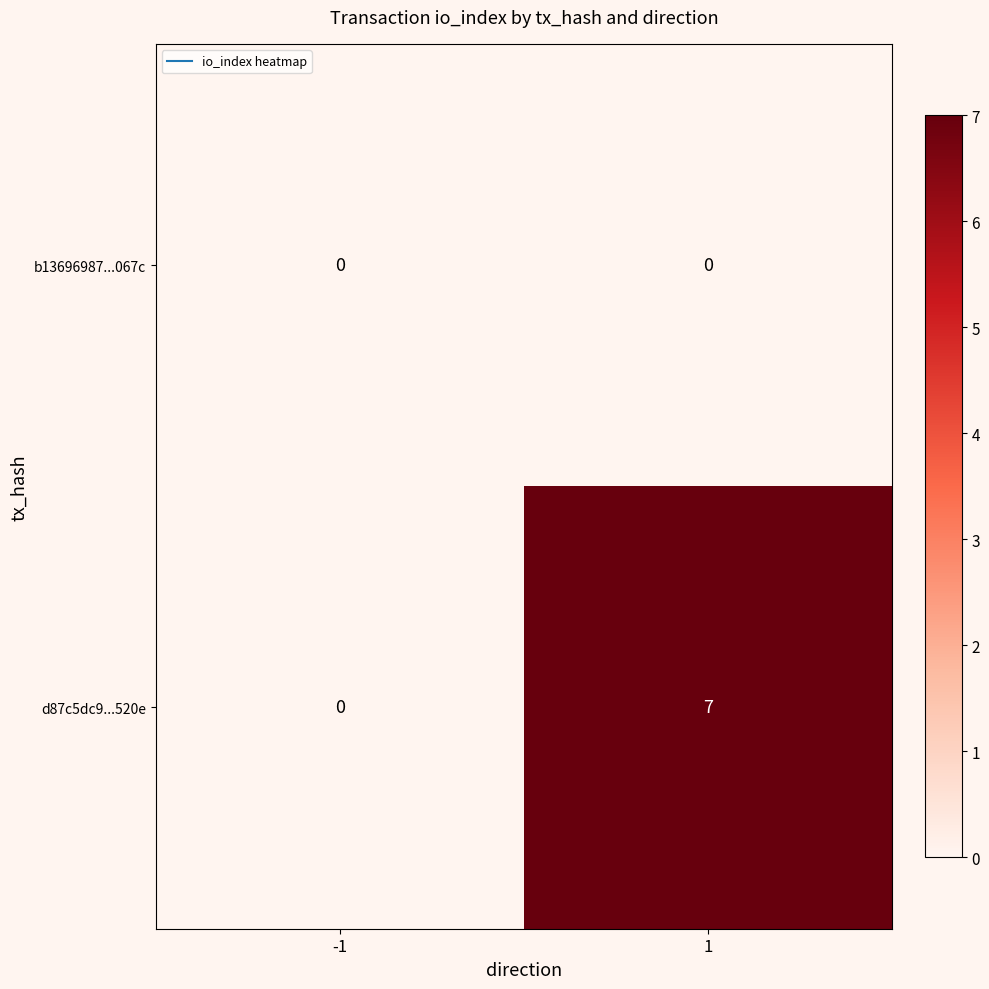

What is the maximum value shown in the chart?

7